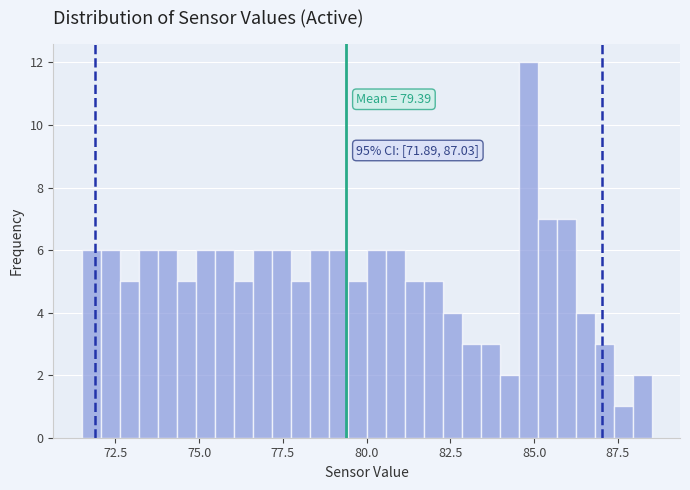

Around what value on the x-axis is the tallest bar? Give the approximate position of its centre, as read against the axis.

85.0